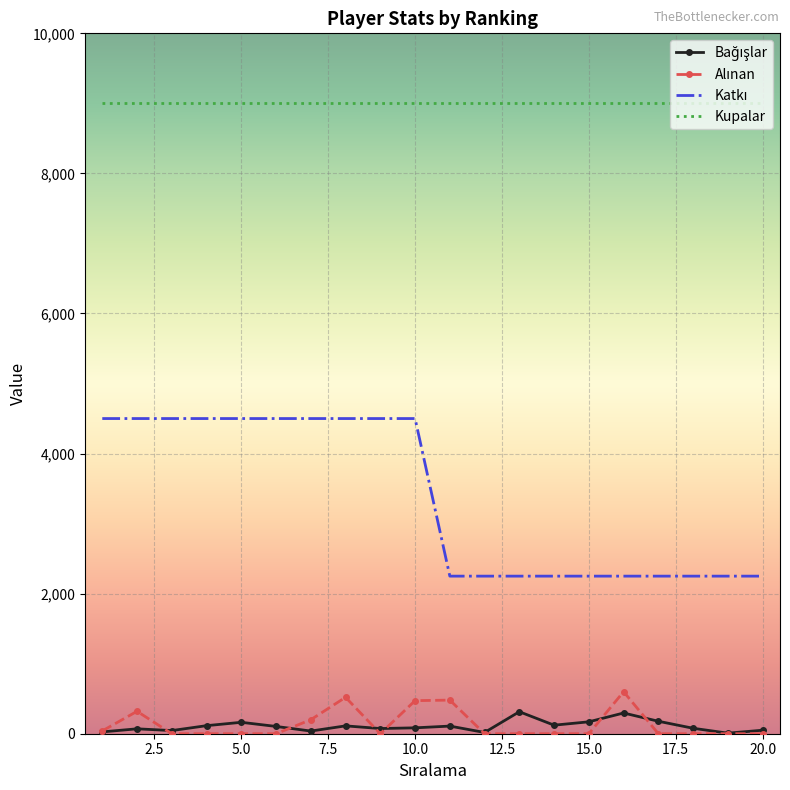

Which series has the largest total across all categories?

Kupalar